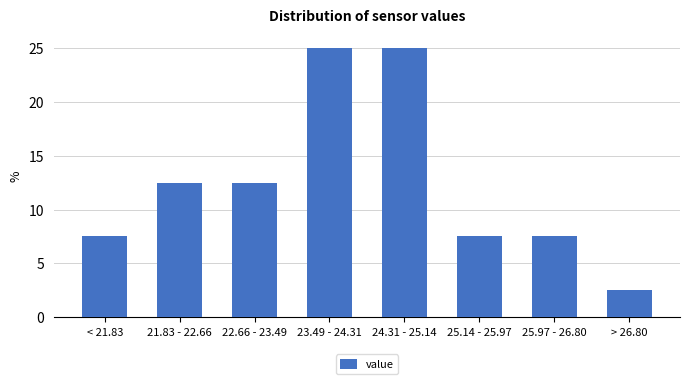

Reading left to right, list all the values displayed in this chart.

< 21.83=7.5	21.83 - 22.66=12.5	22.66 - 23.49=12.5	23.49 - 24.31=25.0	24.31 - 25.14=25.0	25.14 - 25.97=7.5	25.97 - 26.80=7.5	> 26.80=2.5